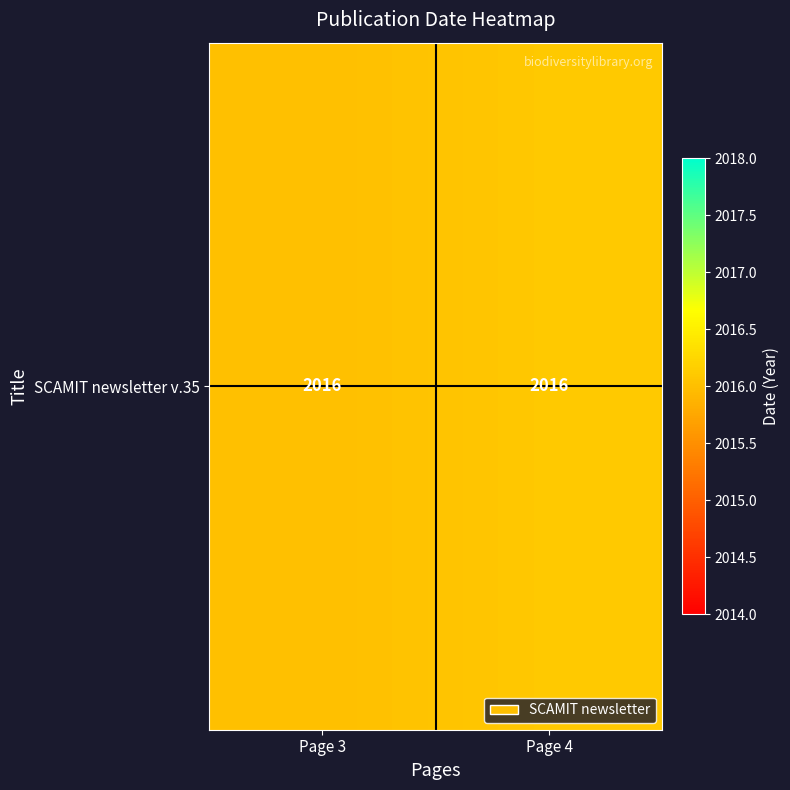

True or false: the data shows 611.4 at Page 3.

False